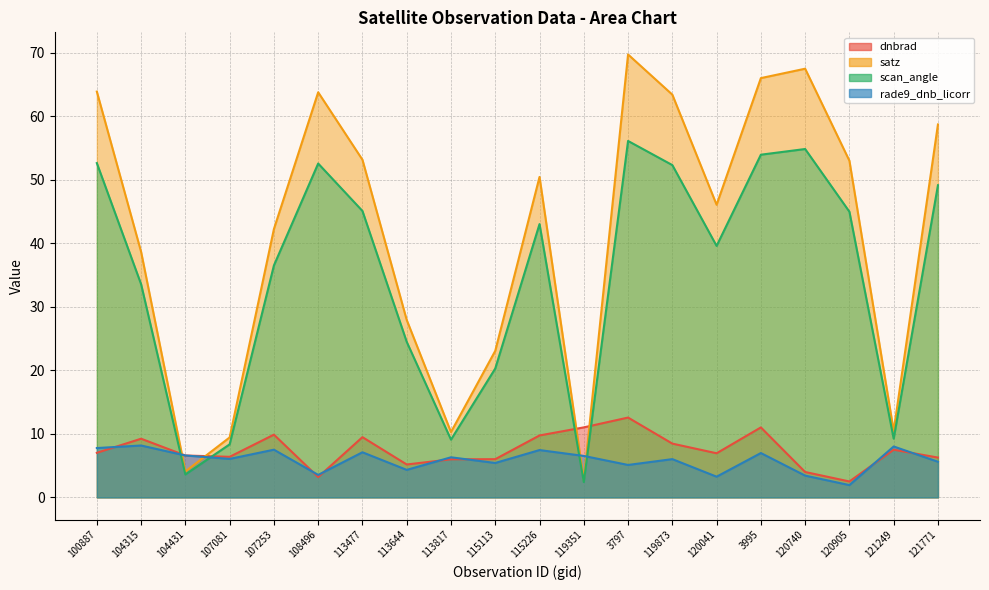

Which category has the lowest value across all series?

120905